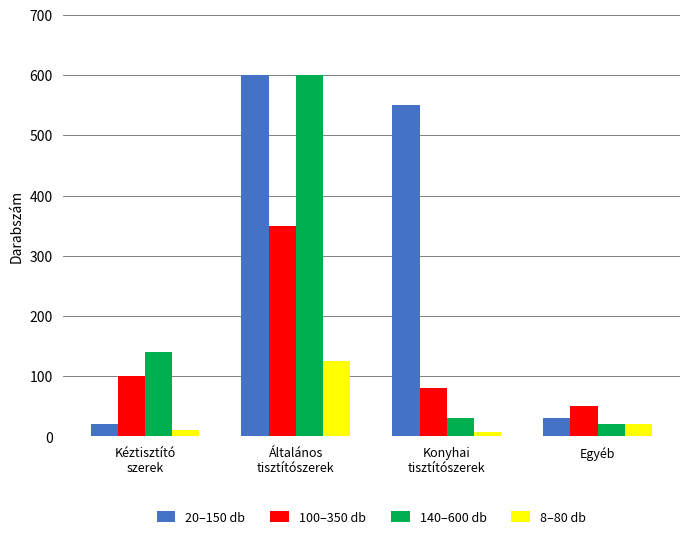

What is the difference between the second highest and second lowest values in the 140–600 db series?

110